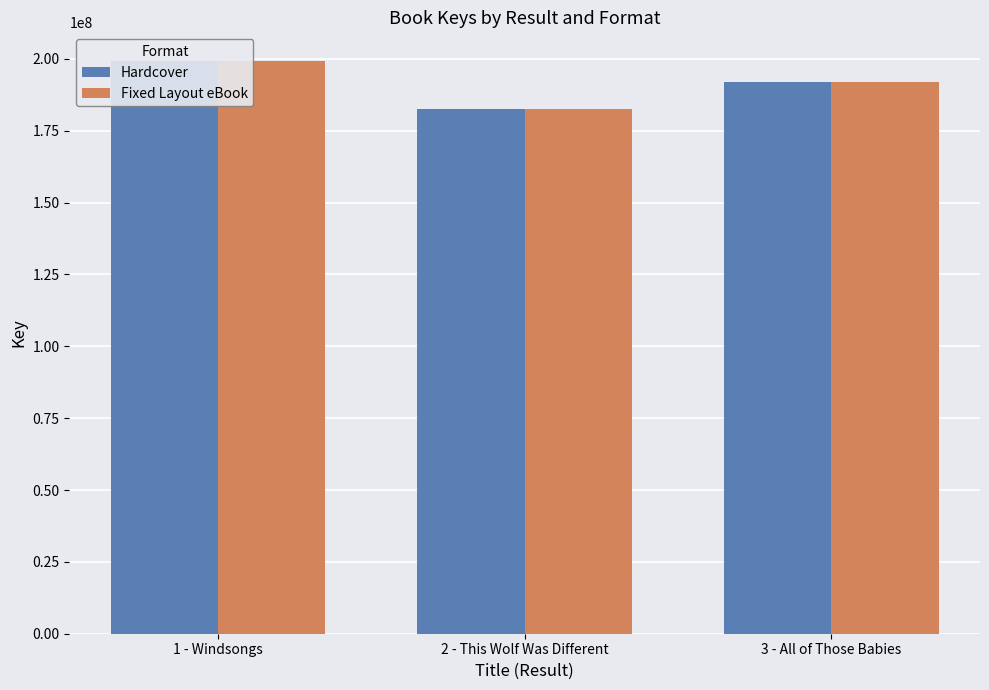

What is the highest value of the Fixed Layout eBook series?

199285536